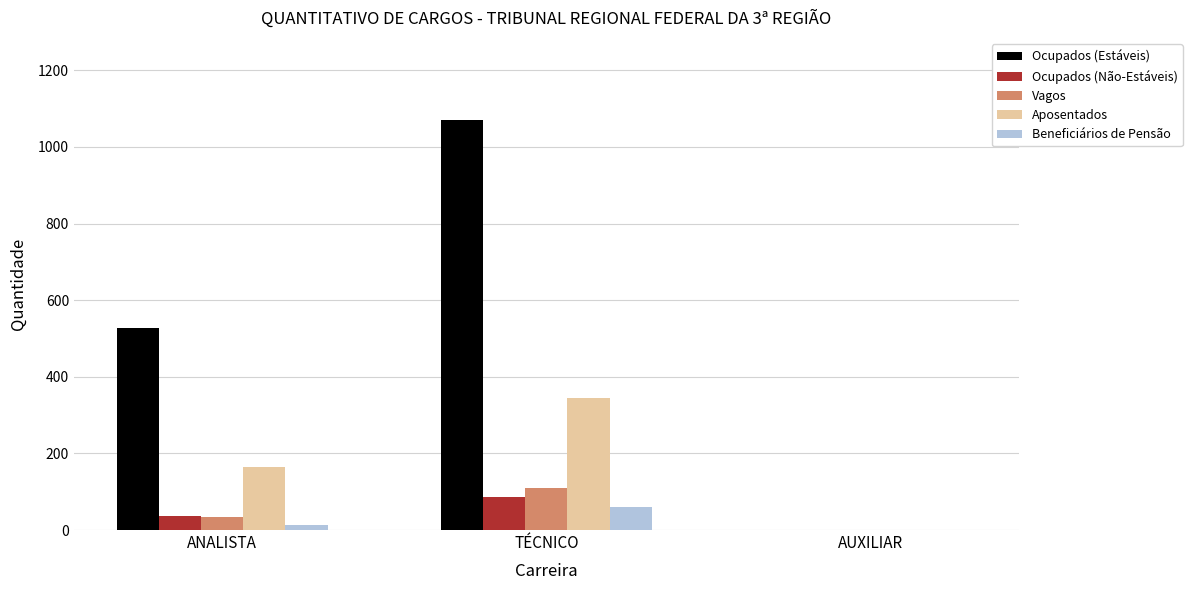

Which series has the largest total across all categories?

Ocupados (Estáveis)